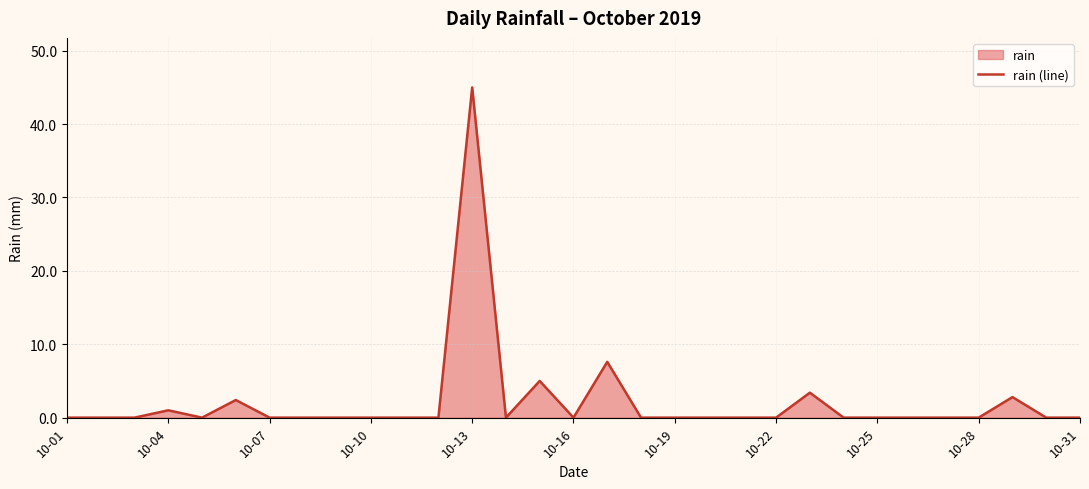

What is the average value?

2.2